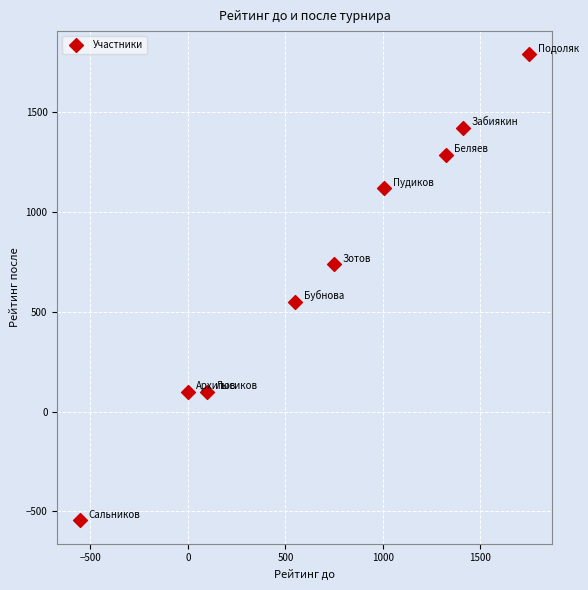

What is the average X value?

704